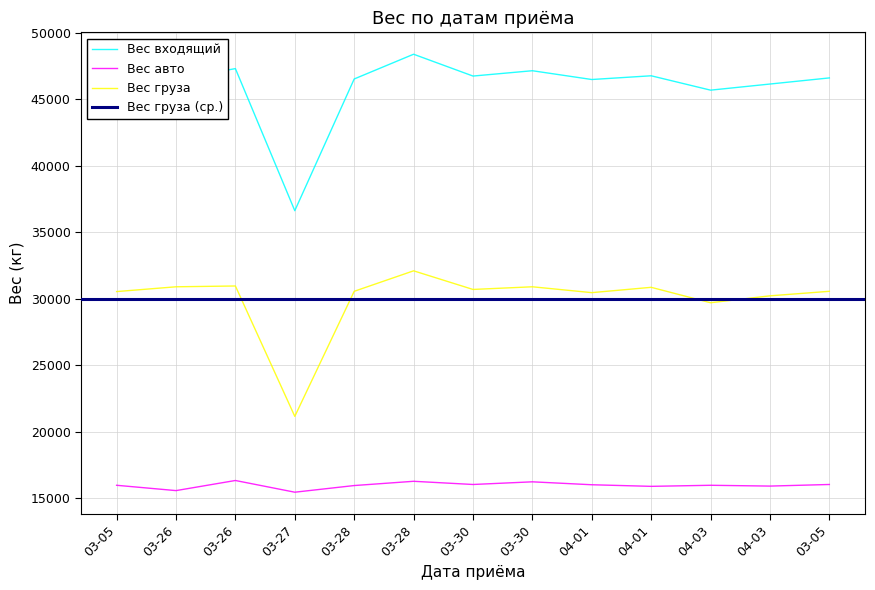

Reading right to left, extract all data points from this chart.

Вес входящий: 46600	46140	45680	46760	46480	47140	46740	48380	46520	36620	47300	46480	46520
Вес авто: 16040	15920	15980	15900	16020	16240	16040	16280	15960	15460	16340	15580	15980
Вес груза: 30560	30220	29700	30860	30460	30900	30700	32100	30560	21160	30960	30900	30540